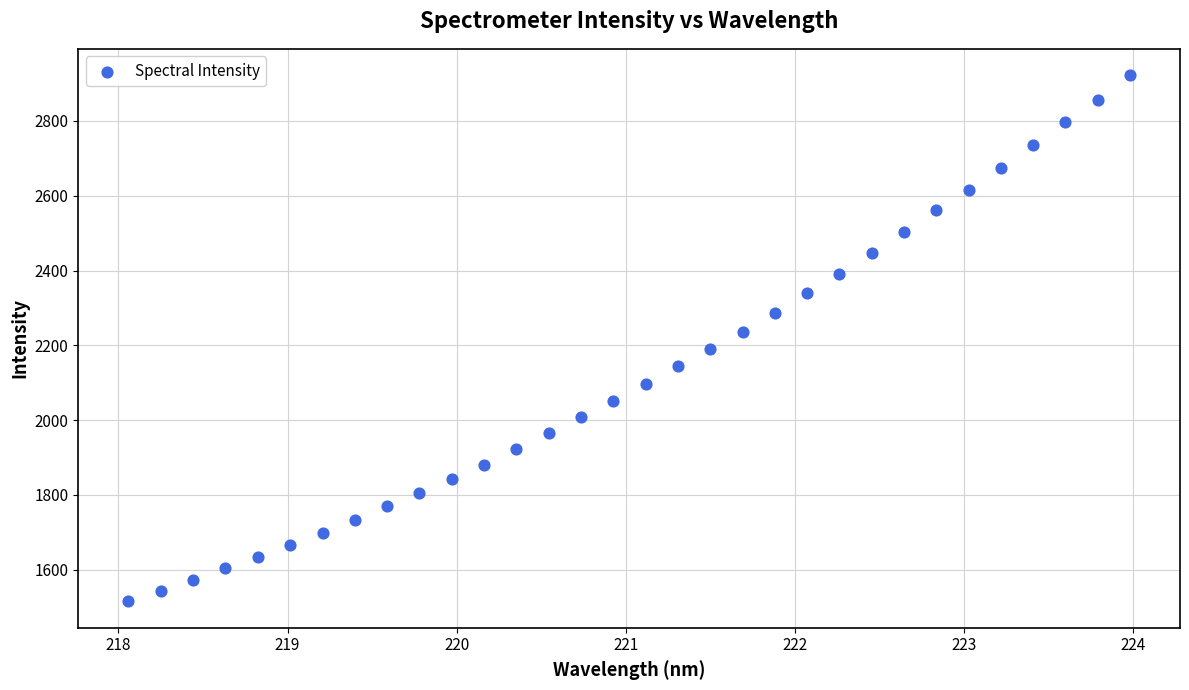

What is the range of Y values (max minus min)?

1407.4